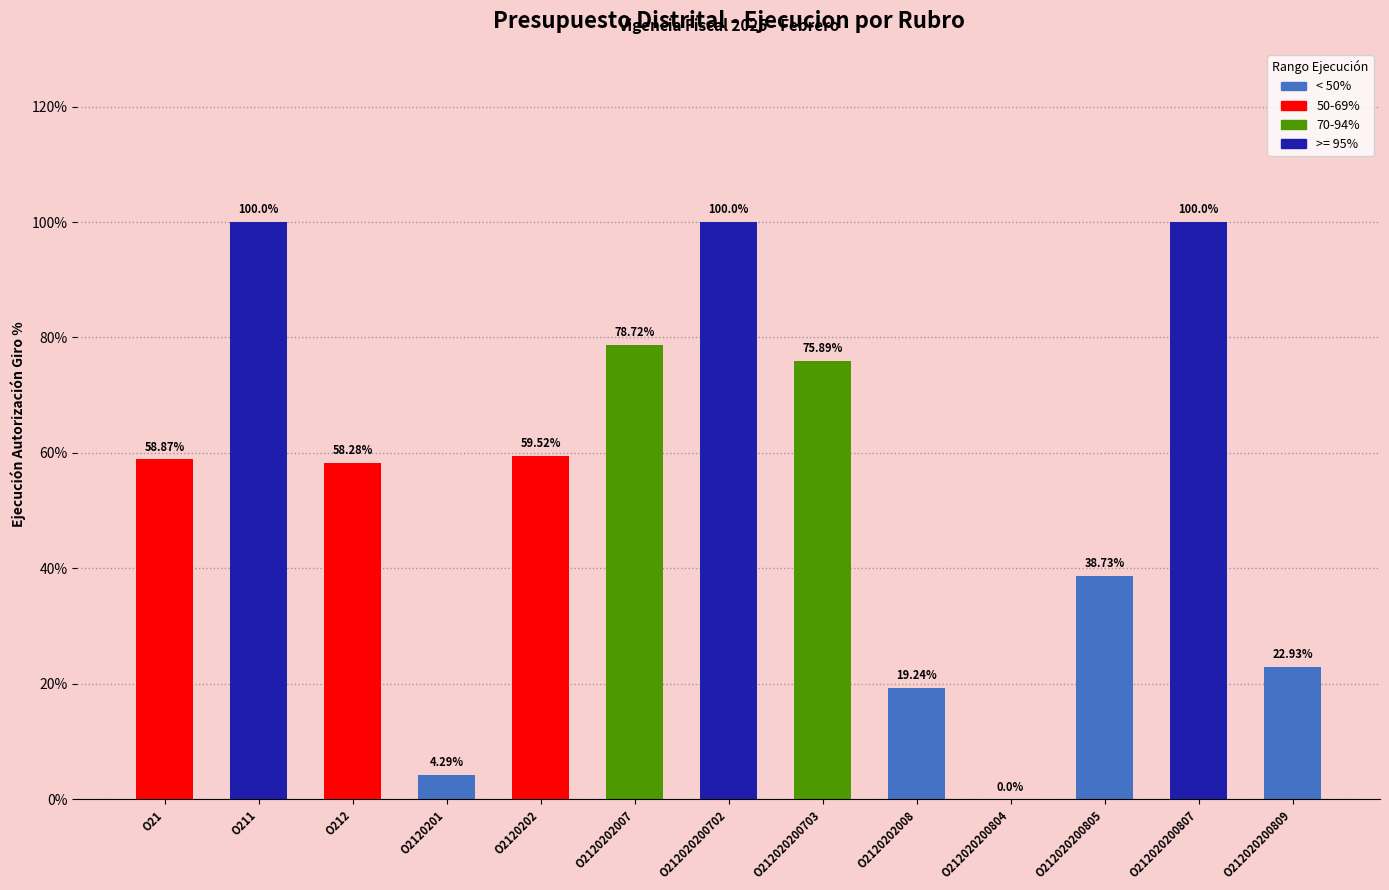

At which label does the data first exceed 58?

O21